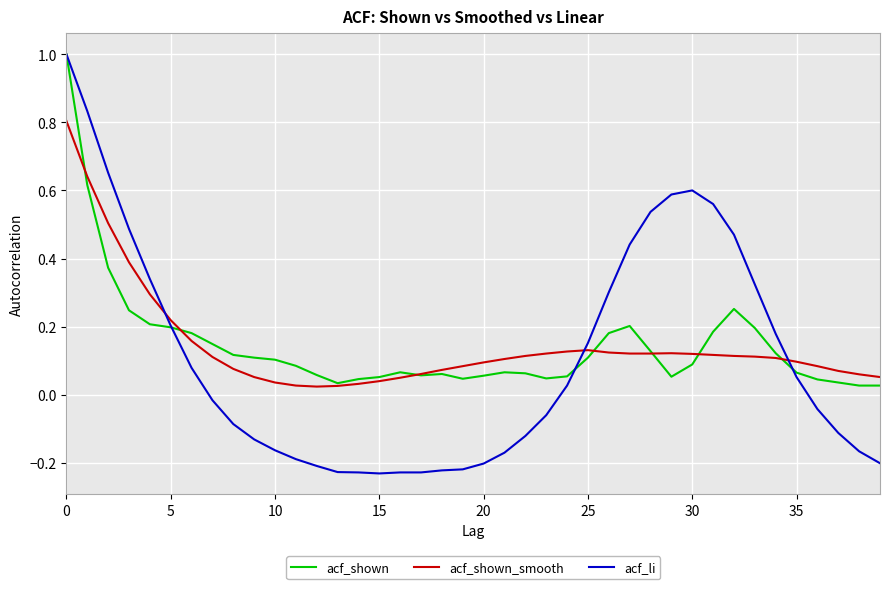

Which series has the largest range (max minus min)?

acf_li